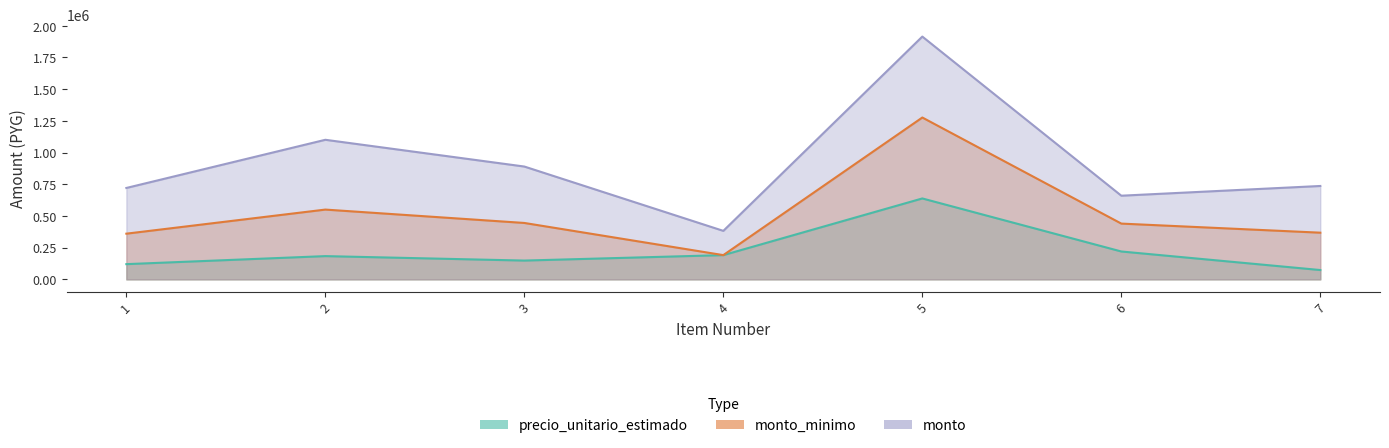

What is the approximate value of precio_unitario_estimado at 2, to the nearest 50?

183500